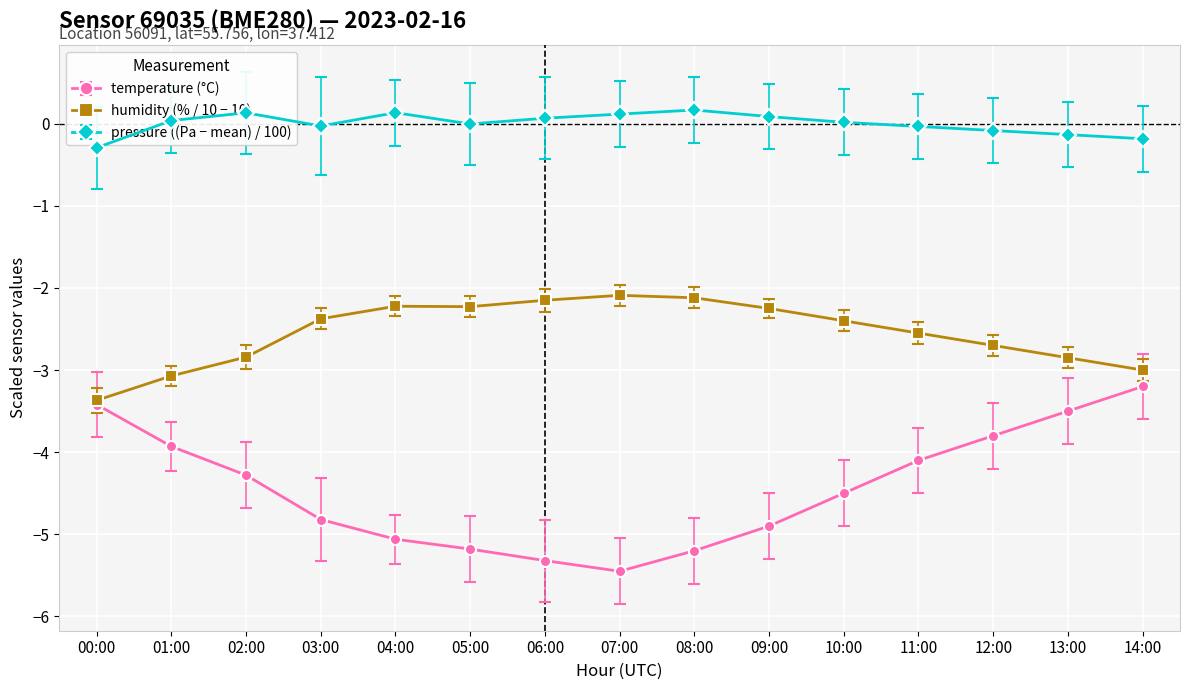

What is the lowest value of the humidity (% / 10 − 10) series?

-3.4